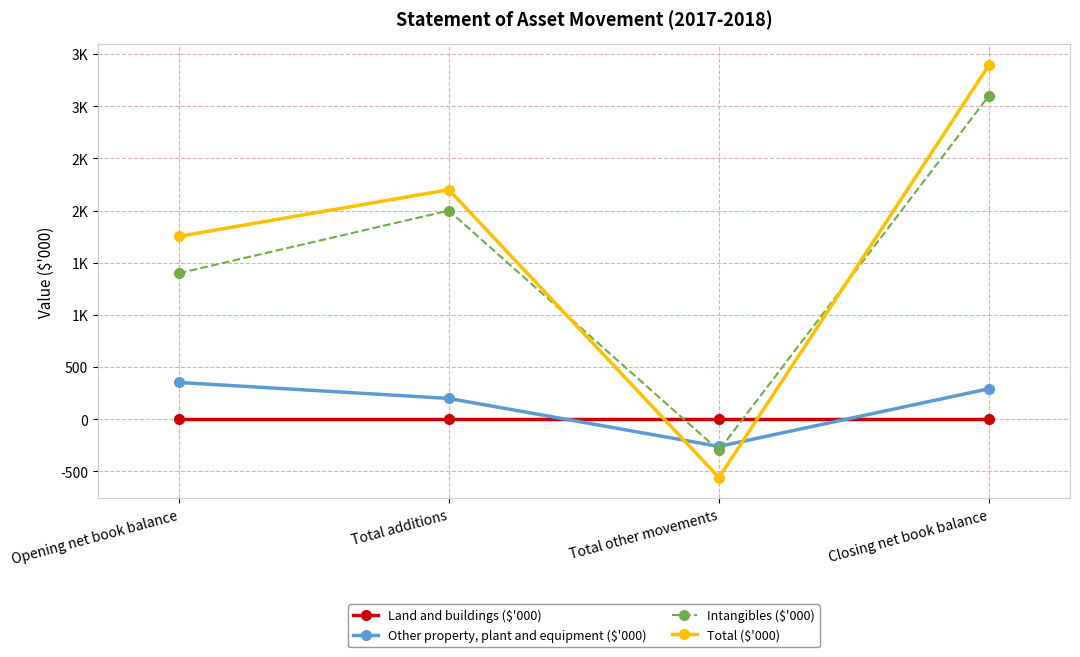

What is the average value of the Total ($'000) series?

1698